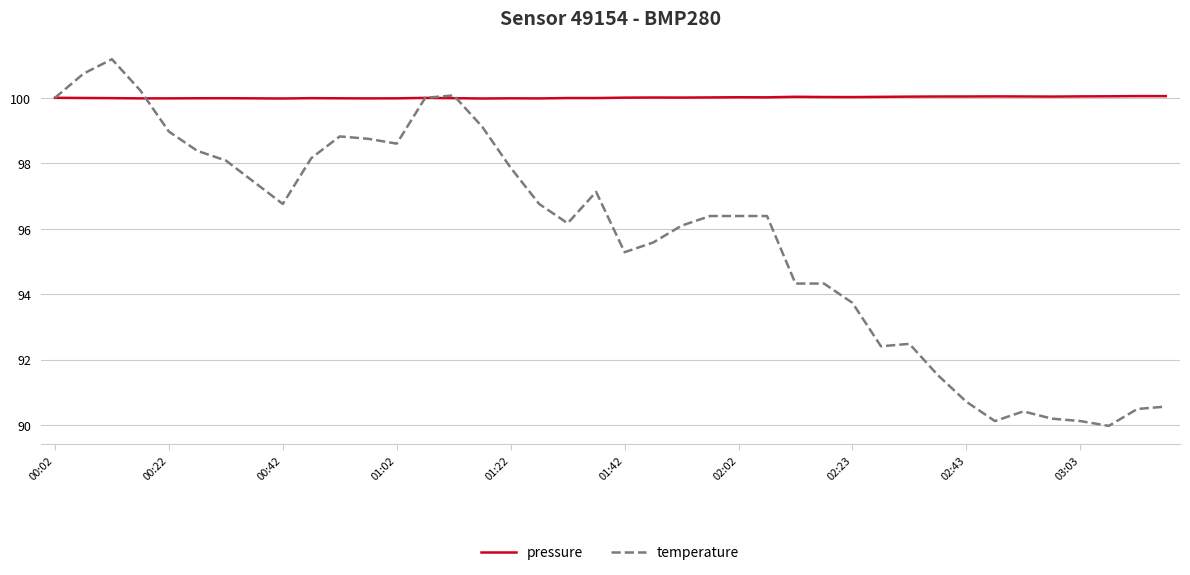

Which series has the largest total across all categories?

pressure